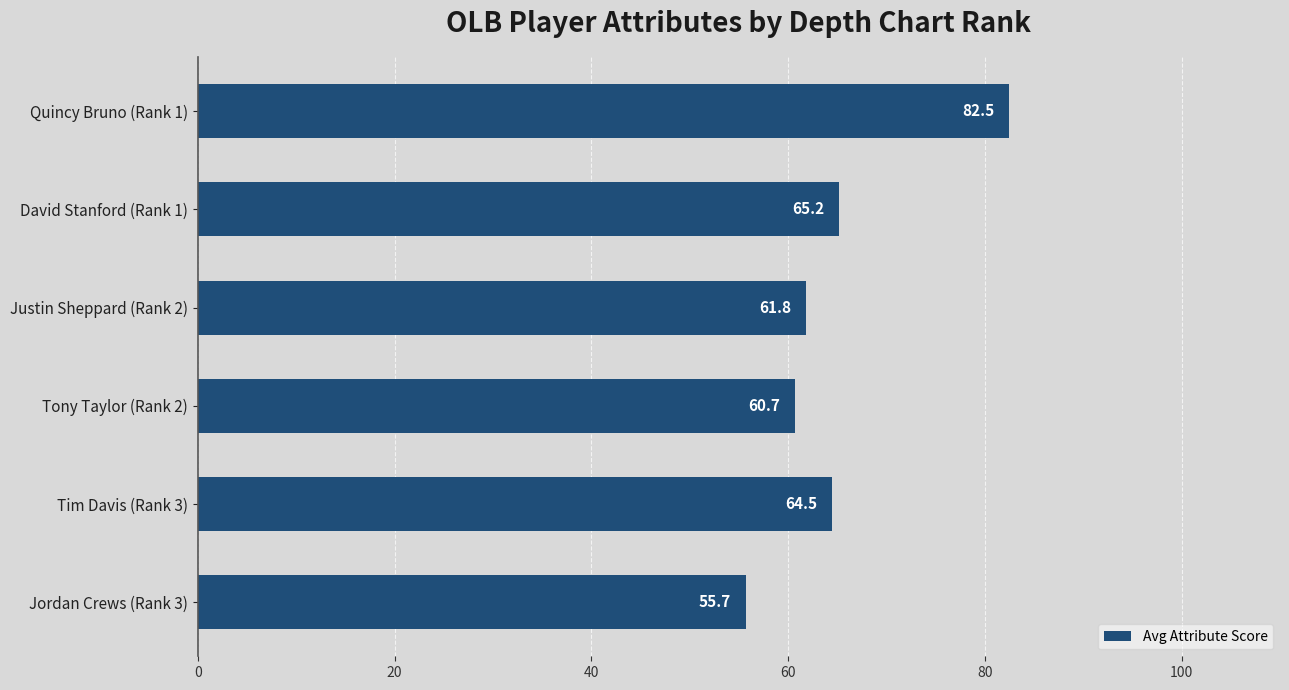

Between Justin Sheppard (Rank 2) and Quincy Bruno (Rank 1), which is larger?

Quincy Bruno (Rank 1)